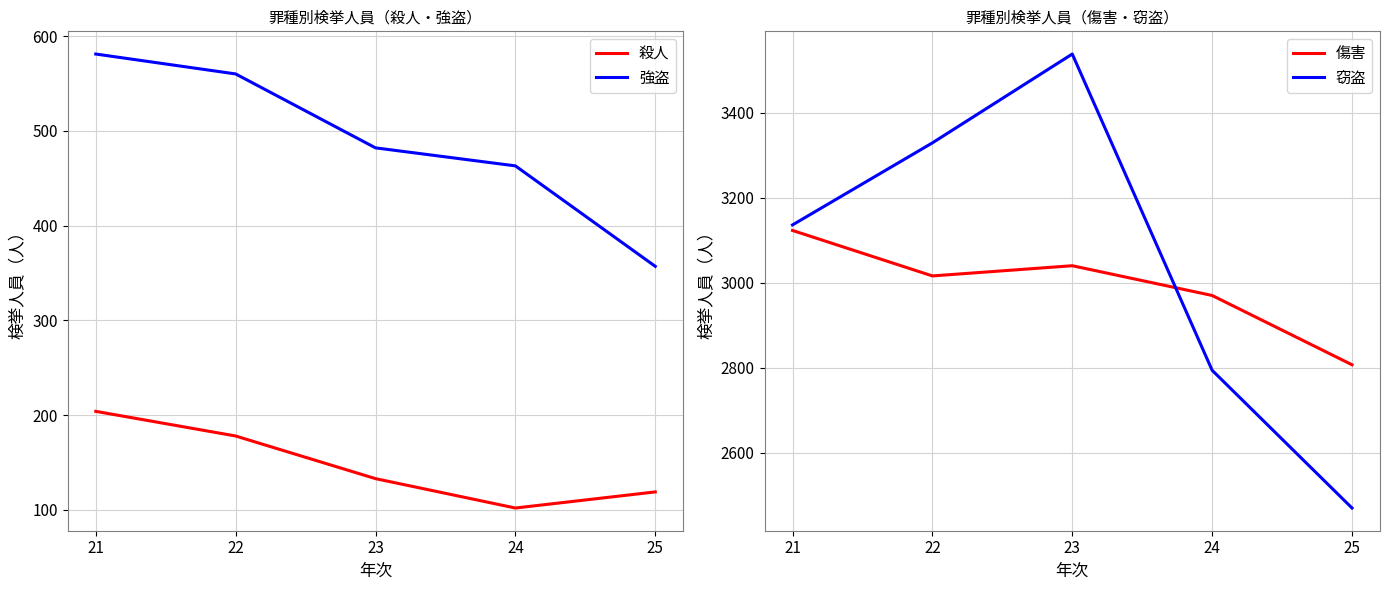

The value of 殺人 at 22 is 239. True or false?

False